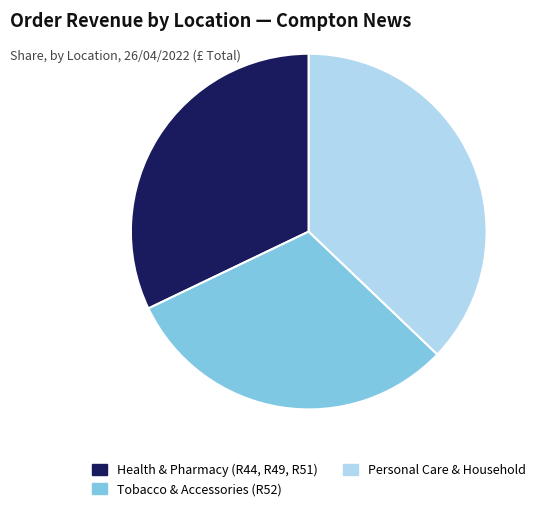

How many slices are in this pie chart?

3